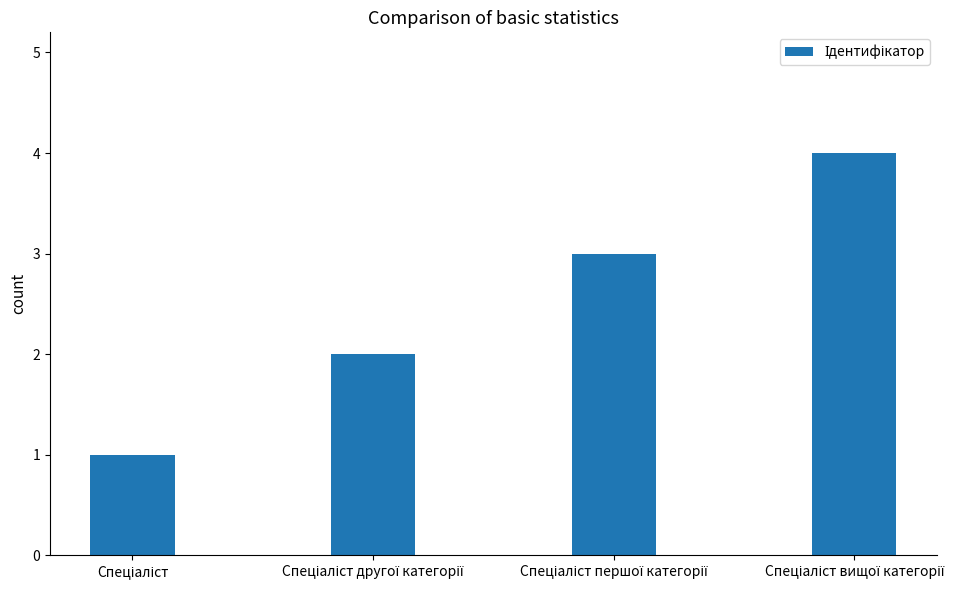

What is the sum of all values?

10